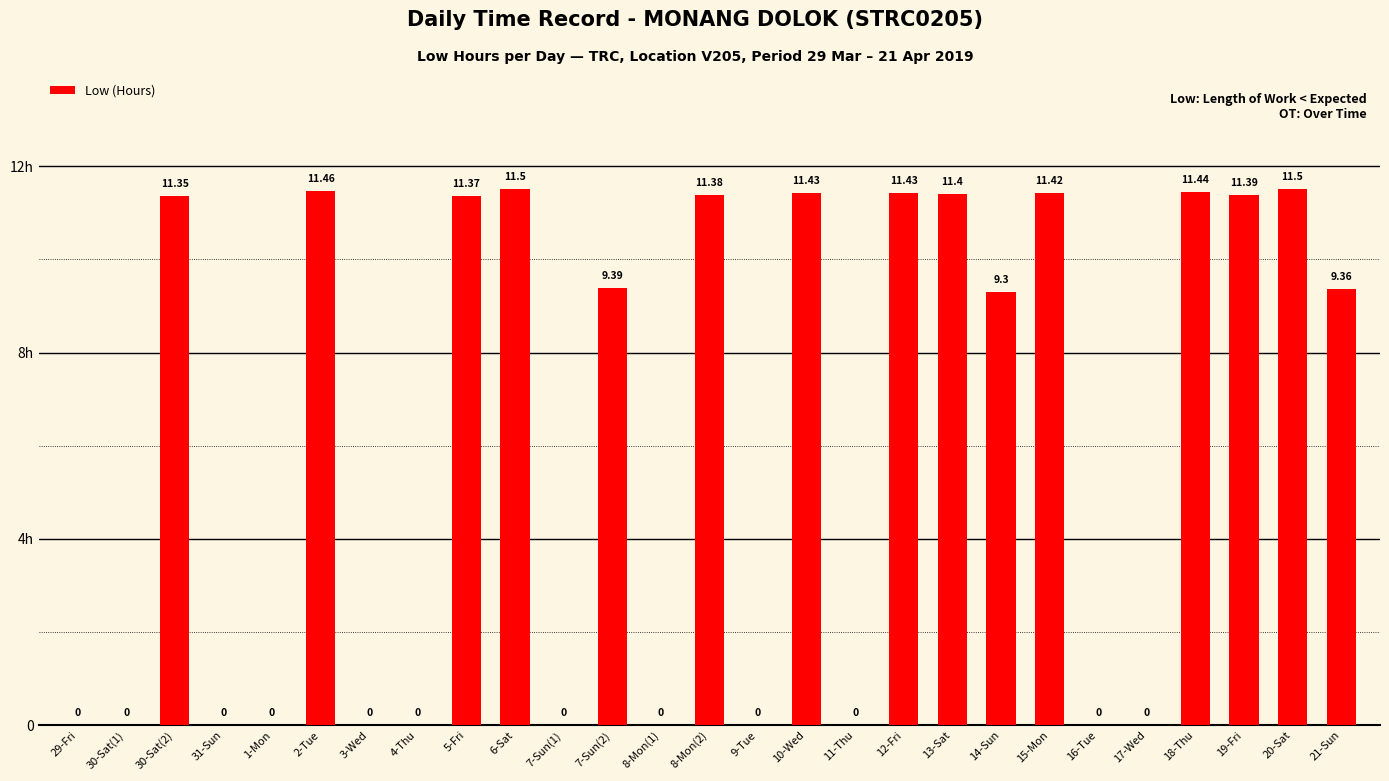

Are the bars horizontal?

No